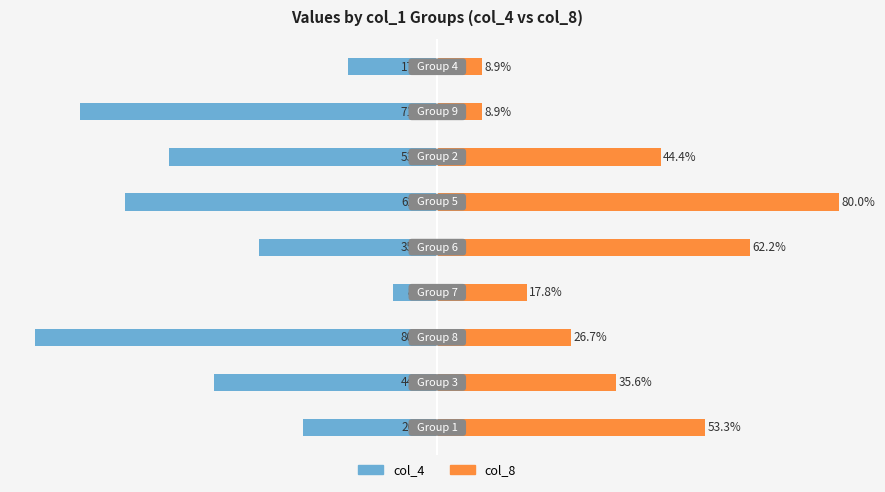

Does the chart contain any negative values?

Yes